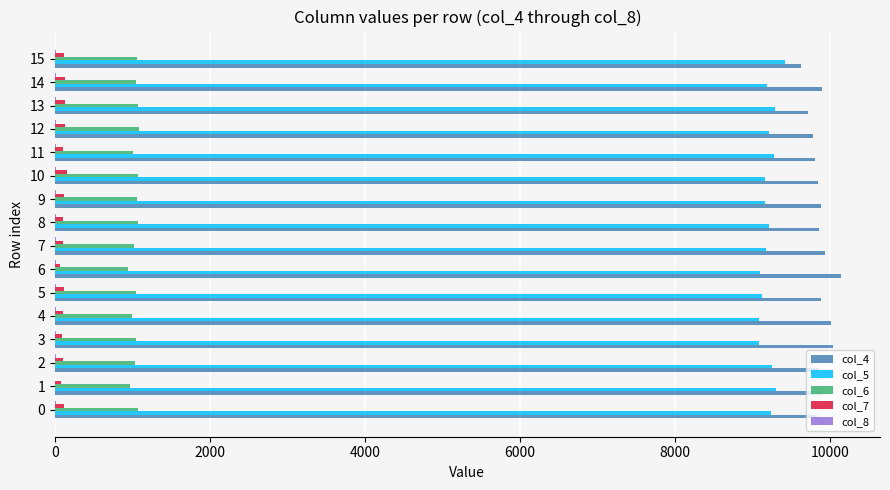

The value of col_4 at 7 is 5149. True or false?

False